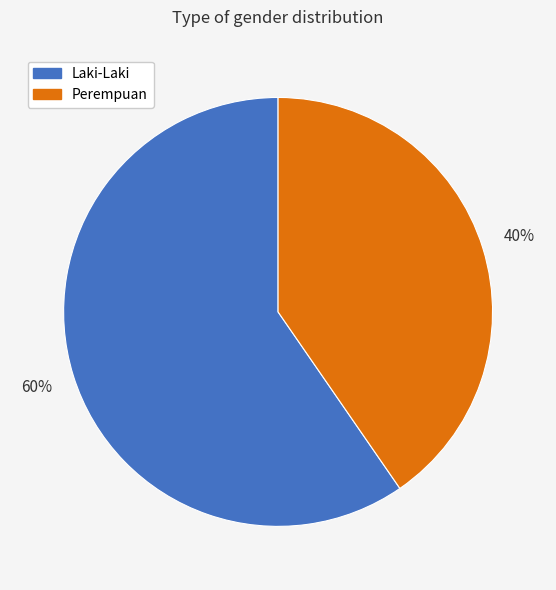

The Perempuan slice represents 40% of the pie. True or false?

True